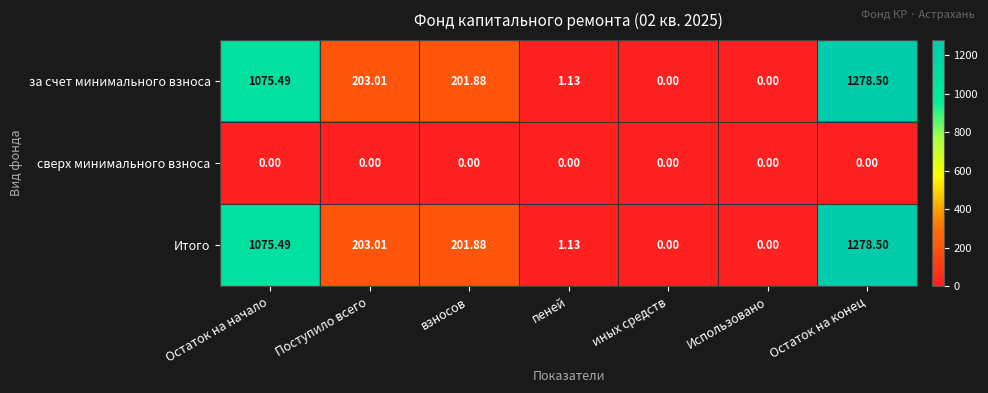

At which category does the chart reach its peak across all series?

Остаток на конец